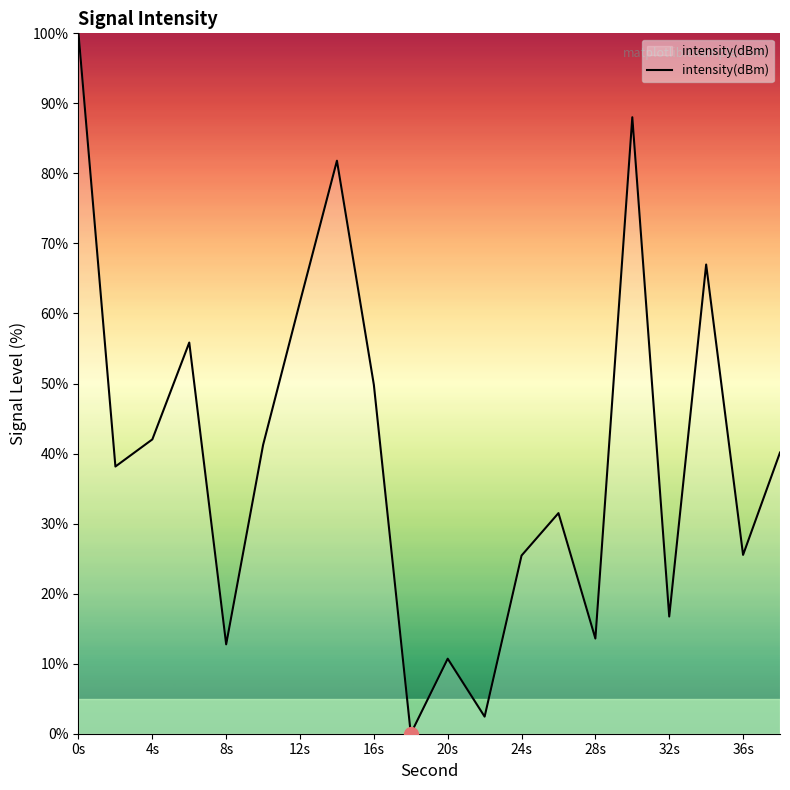

What is the sum of all values?

804.4